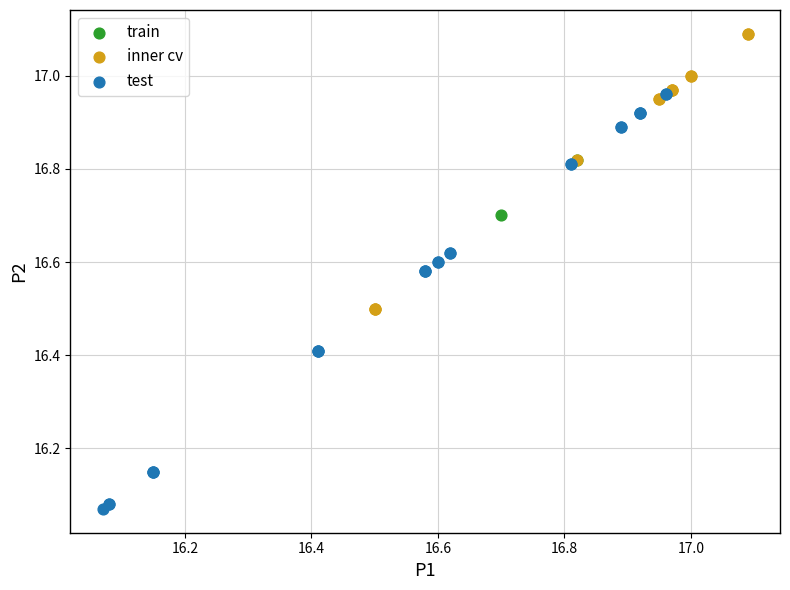

Which series contains the highest Y value?

inner cv